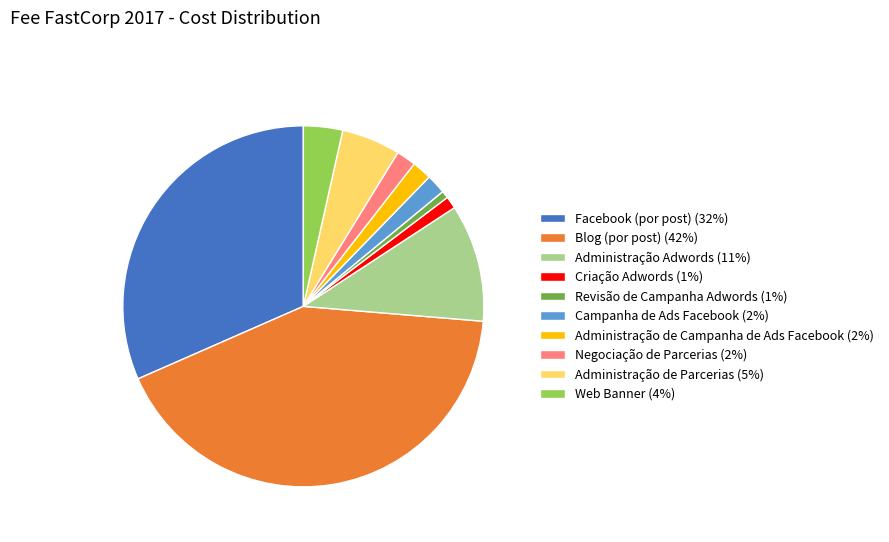

Is there a majority slice in this chart?

No